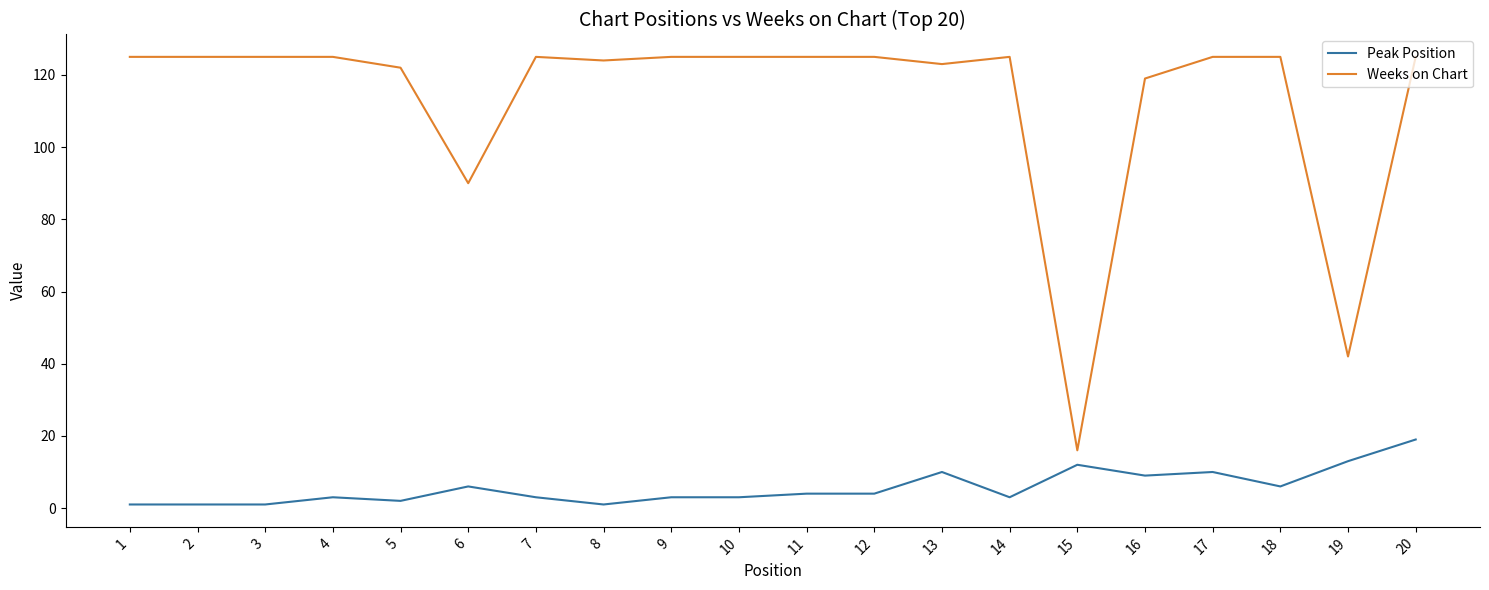

The Peak Position series shows 4 at 12. True or false?

True